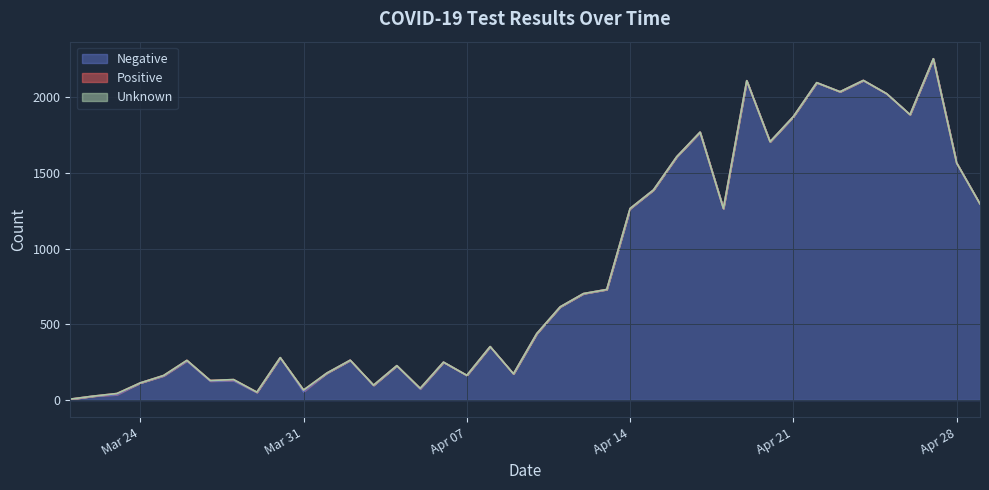

Which series has the largest range (max minus min)?

Negative